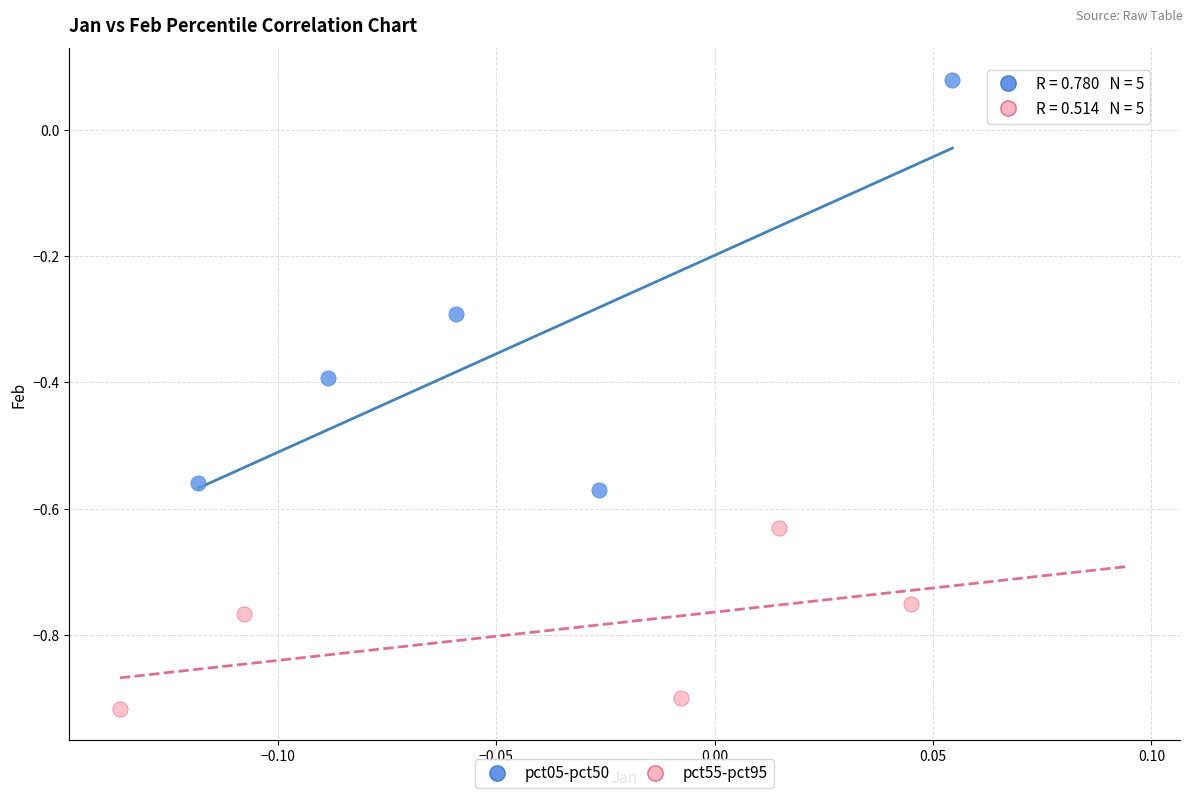

Which series reaches the maximum Y coordinate?

pct05-pct50